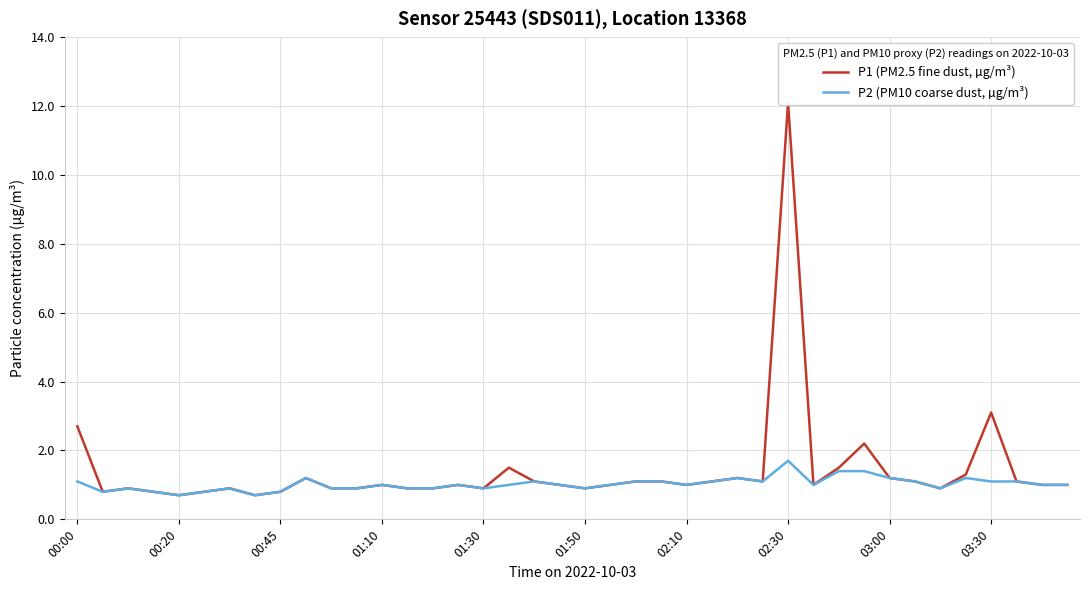

What is the difference between the maximum and minimum values in the P1 (PM2.5 fine dust, µg/m³) series?

11.4